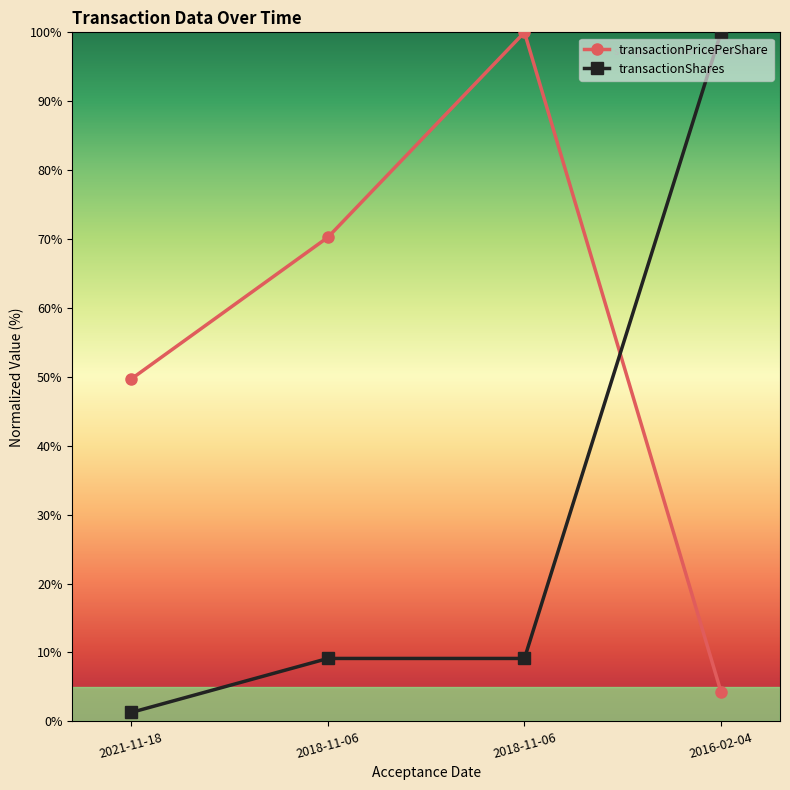

At which label does transactionPricePerShare reach its minimum?

2016-02-04